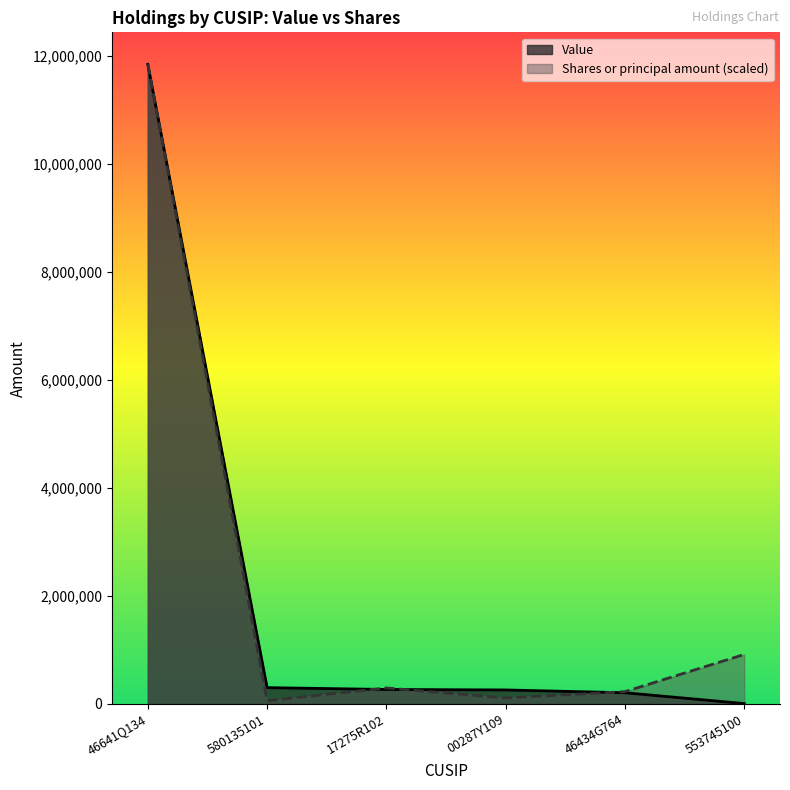

Which series ends up on top after the final intersection of Value and Shares or principal amount?

Shares or principal amount